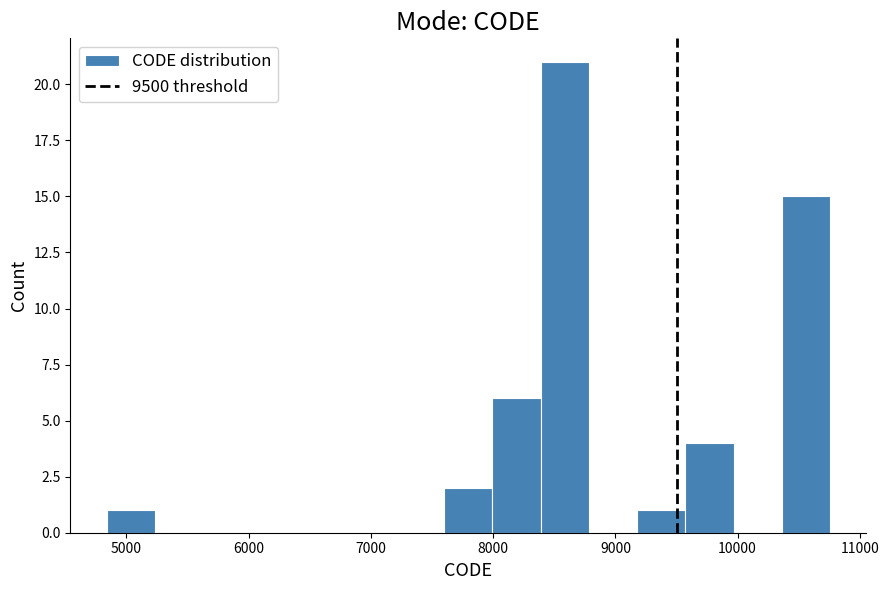

Read against the x-axis, roughly where is the centre of the tallest bar?

8600